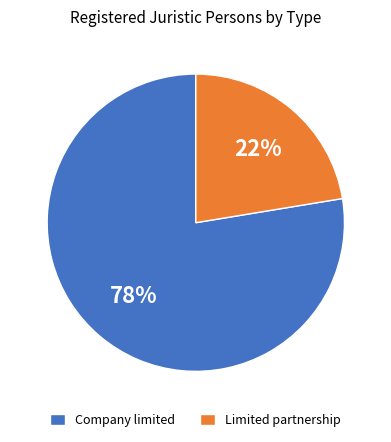

To the nearest percent, what is the average slice percentage?

50%